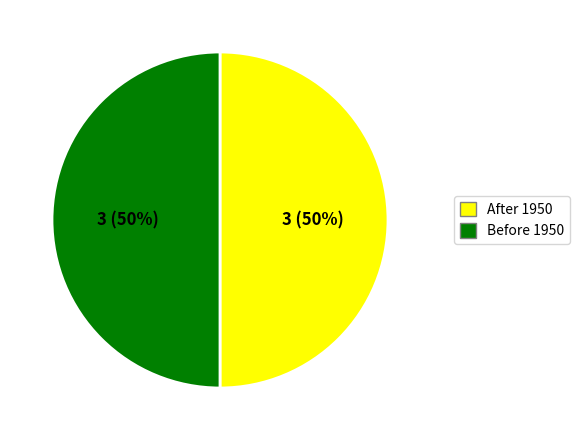

To the nearest percent, what is the average slice percentage?

50%